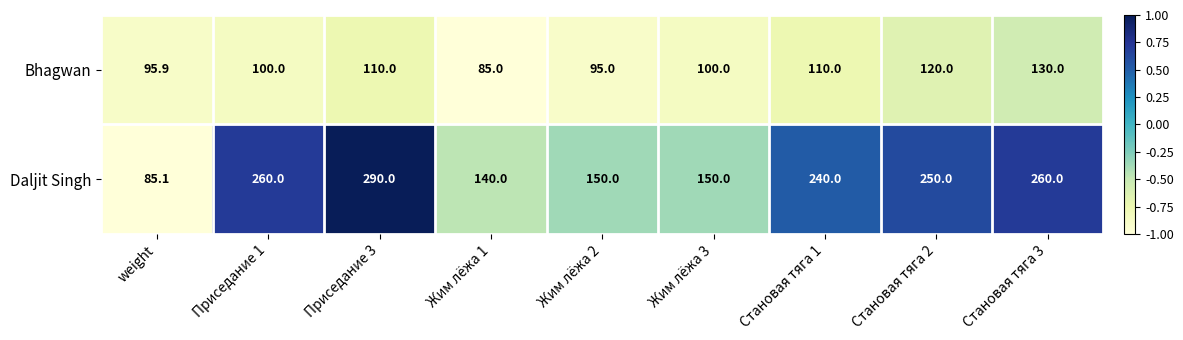

What is the average value of the Bhagwan series?

105.1